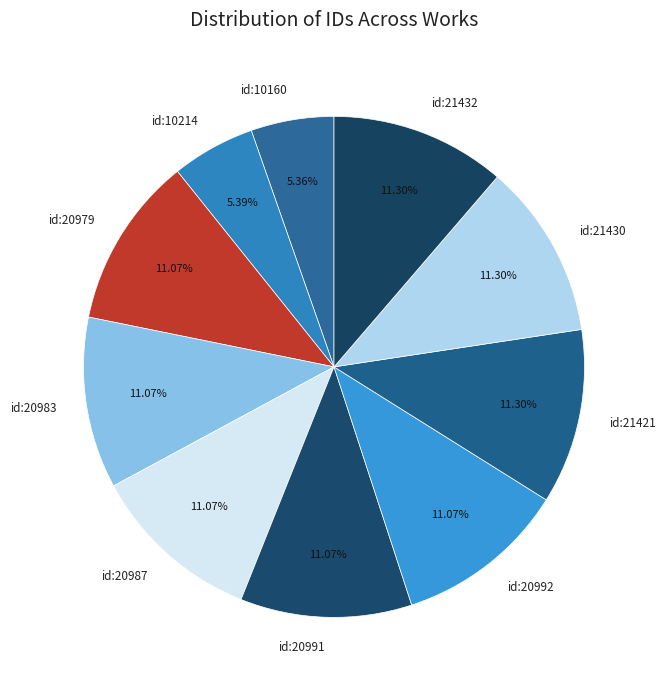

Combined, do id:20983 and id:10214 account for over 50%?

No